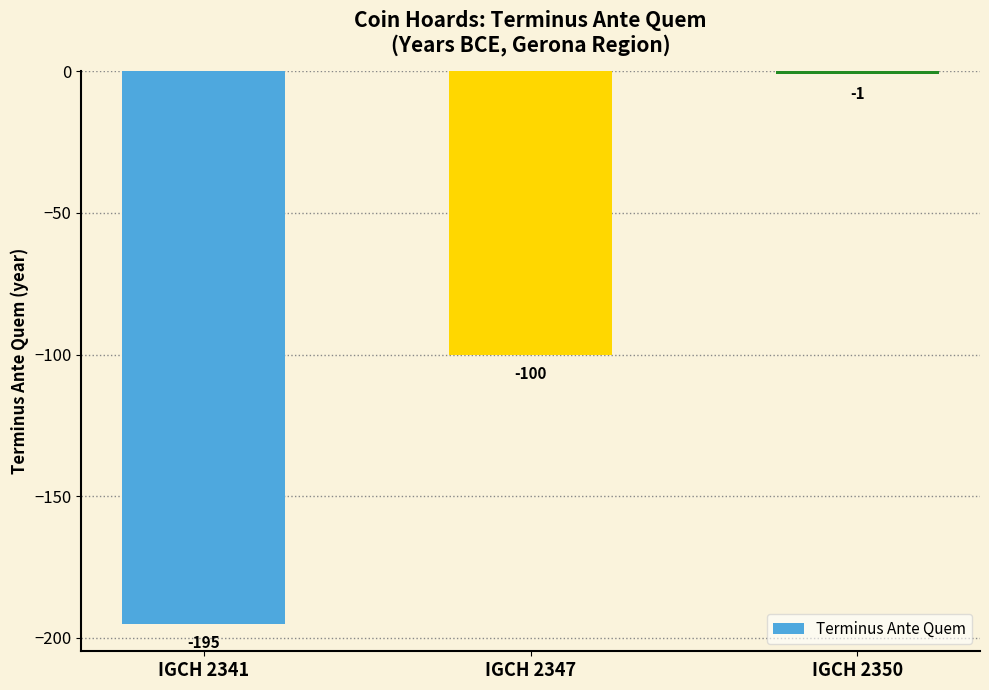

The chart shows a value of -45 at IGCH 2341. True or false?

False